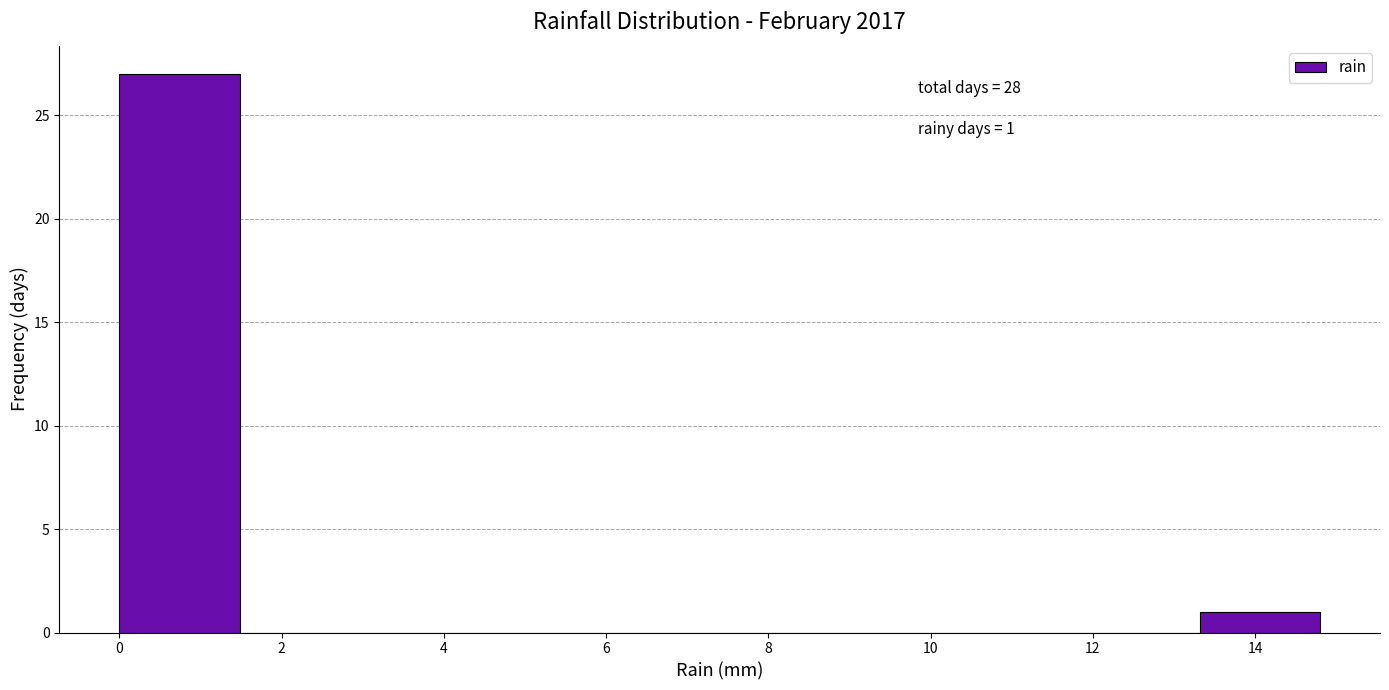

Which range on the x-axis has the tallest bar?

0.00 to 1.48